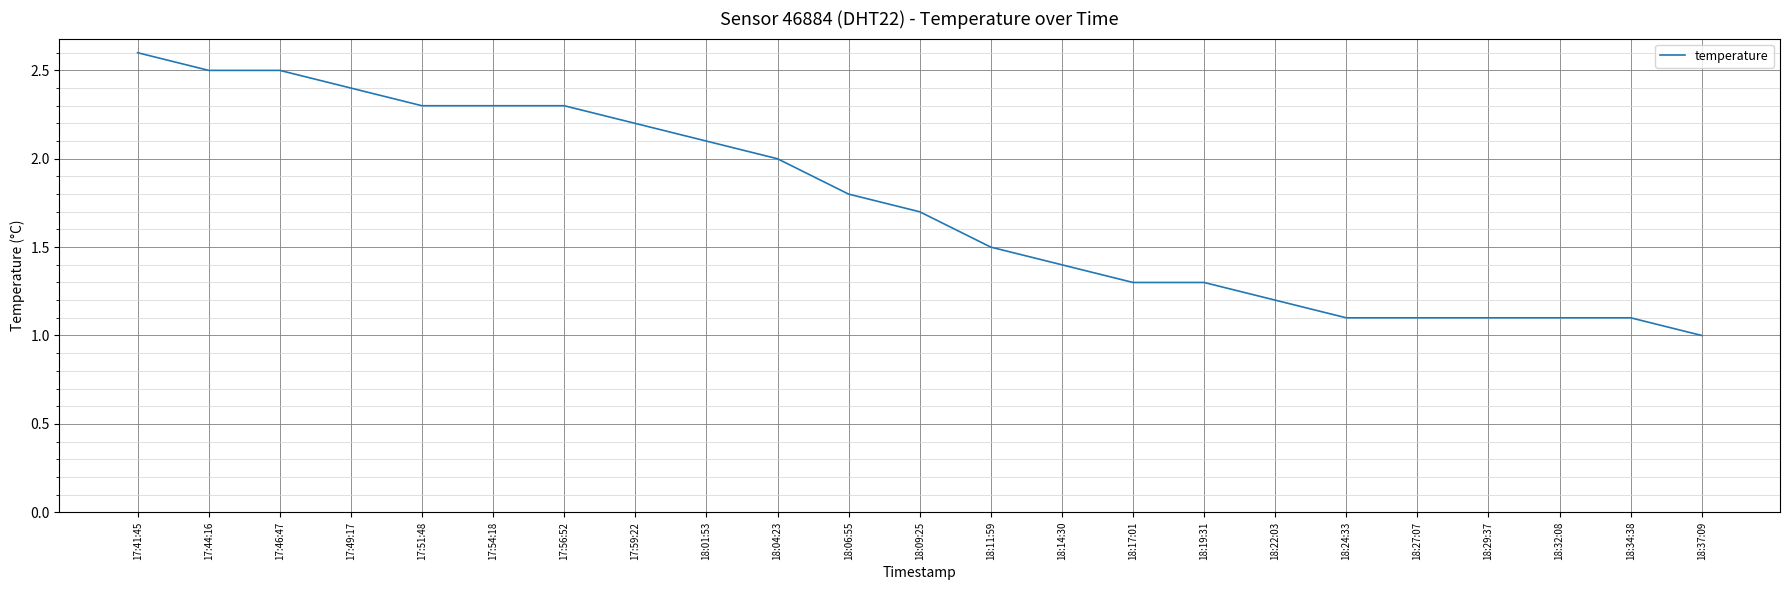

Reading left to right, what are all the values shown in this chart?

17:41:45=2.6	17:44:16=2.5	17:46:47=2.5	17:49:17=2.4	17:51:48=2.3	17:54:18=2.3	17:56:52=2.3	17:59:22=2.2	18:01:53=2.1	18:04:23=2.0	18:06:55=1.8	18:09:25=1.7	18:11:59=1.5	18:14:30=1.4	18:17:01=1.3	18:19:31=1.3	18:22:03=1.2	18:24:33=1.1	18:27:07=1.1	18:29:37=1.1	18:32:08=1.1	18:34:38=1.1	18:37:09=1.0